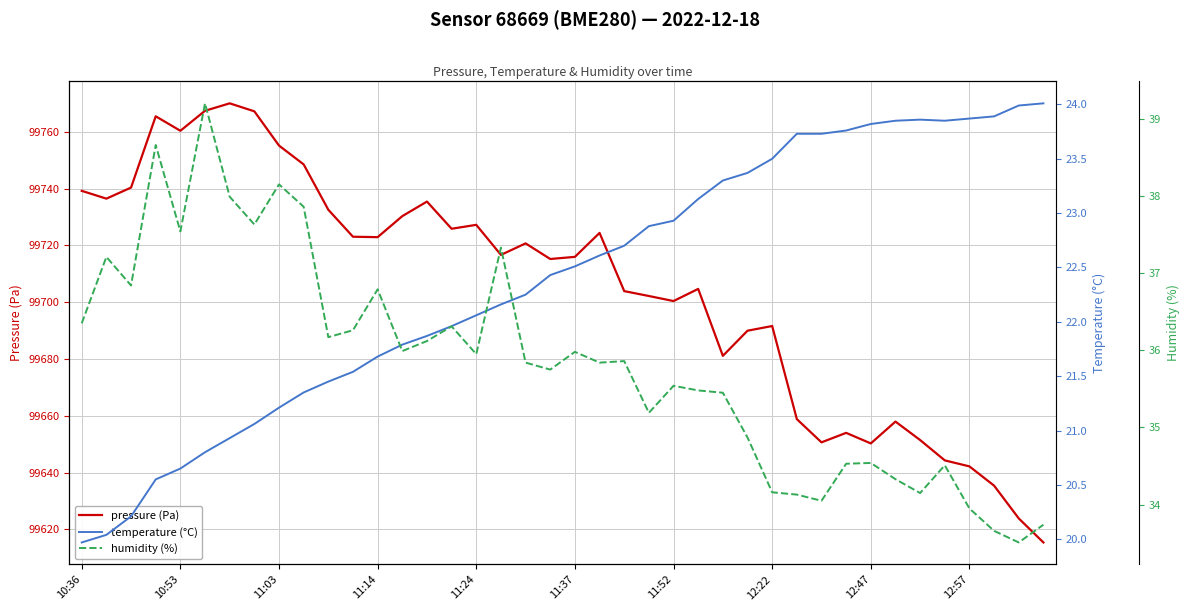

What is the average value of the temperature (°C) series?

22.4